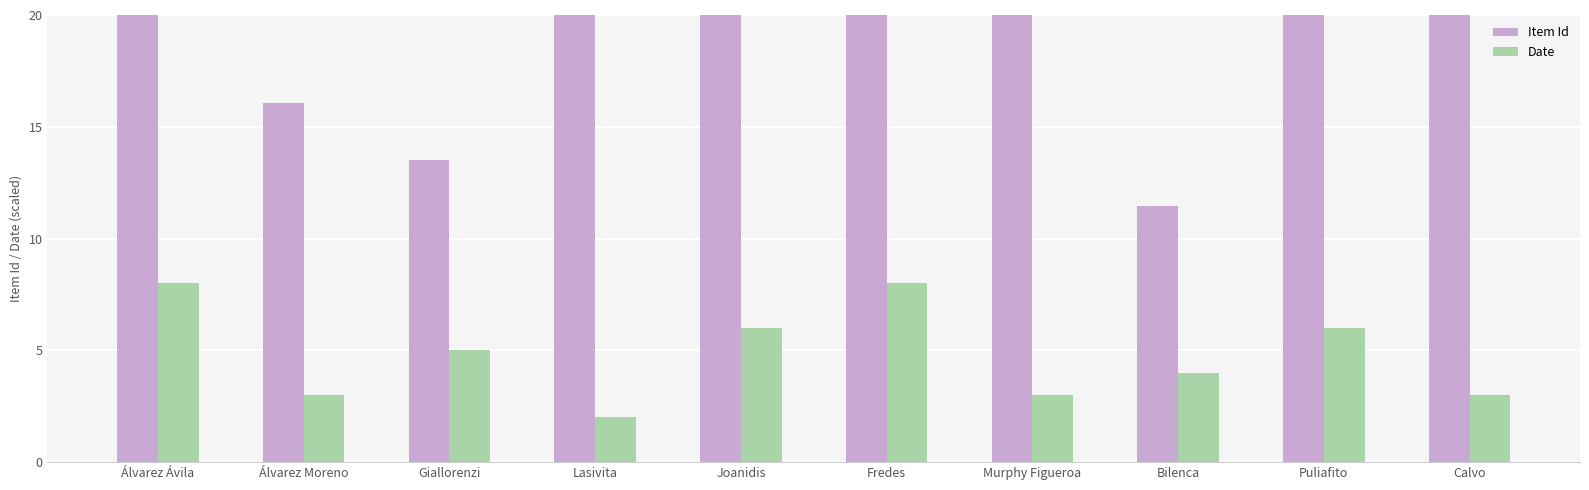

How many values in the Date series are below 5?

5